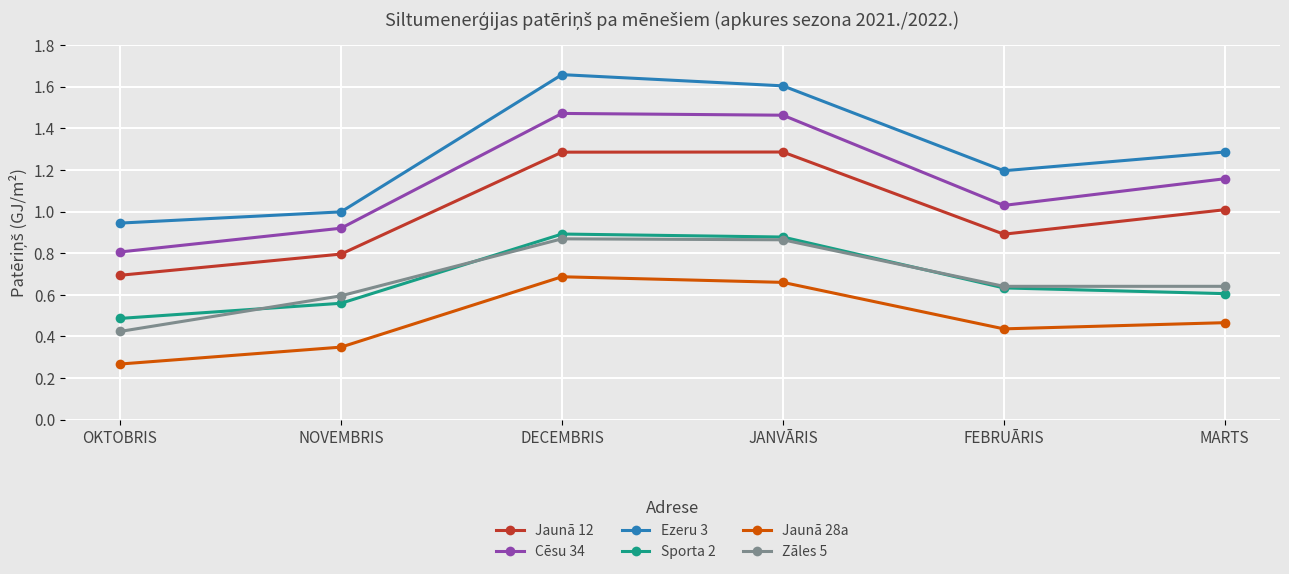

Which series has the largest total across all categories?

Ezeru 3